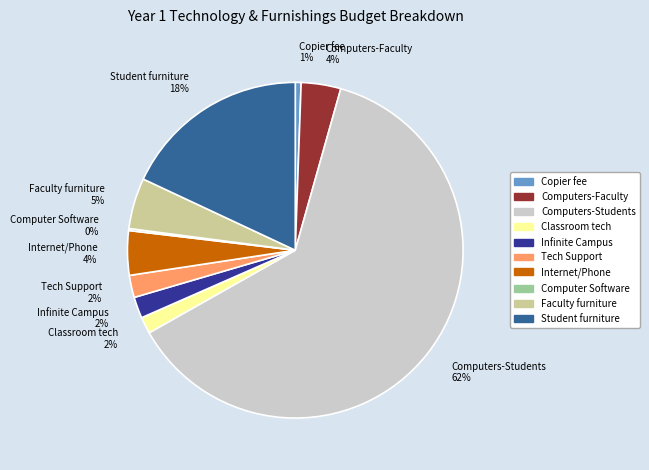

Which category has the biggest portion of the pie?

Computers-Students 62%